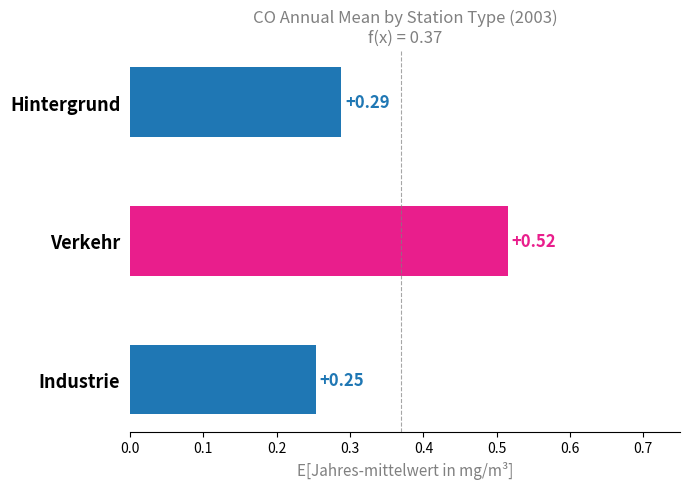

Which category has the lowest value across all series?

Industrie